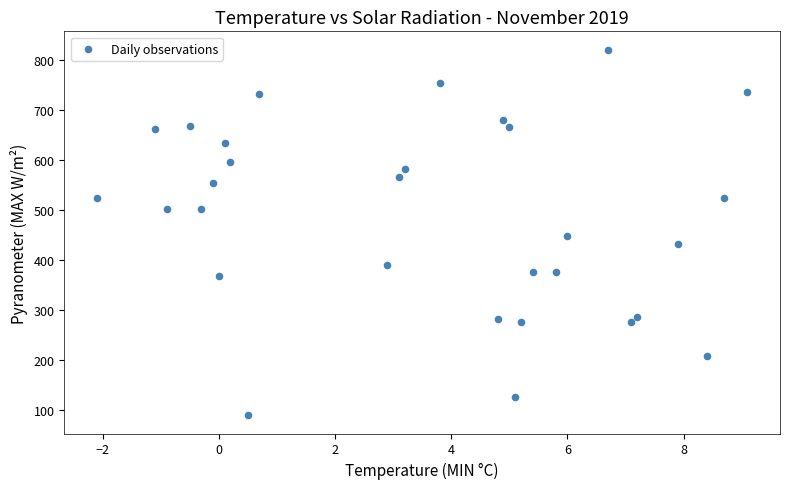

What is the range of Y values (max minus min)?

730.5